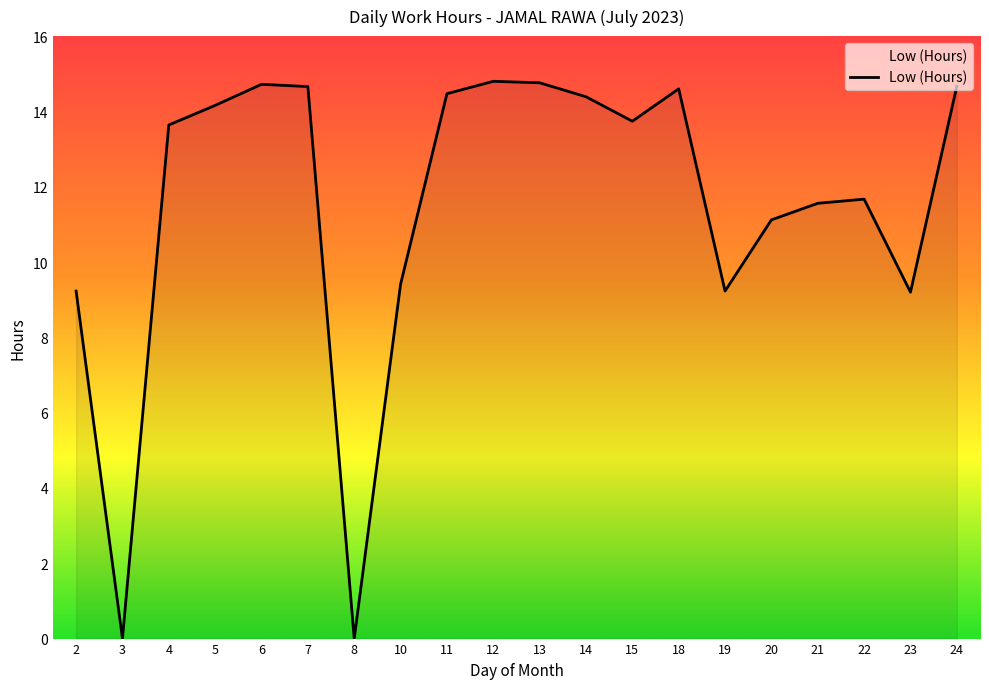

What is the ratio of the value at 21 to the value at 10?

1.2